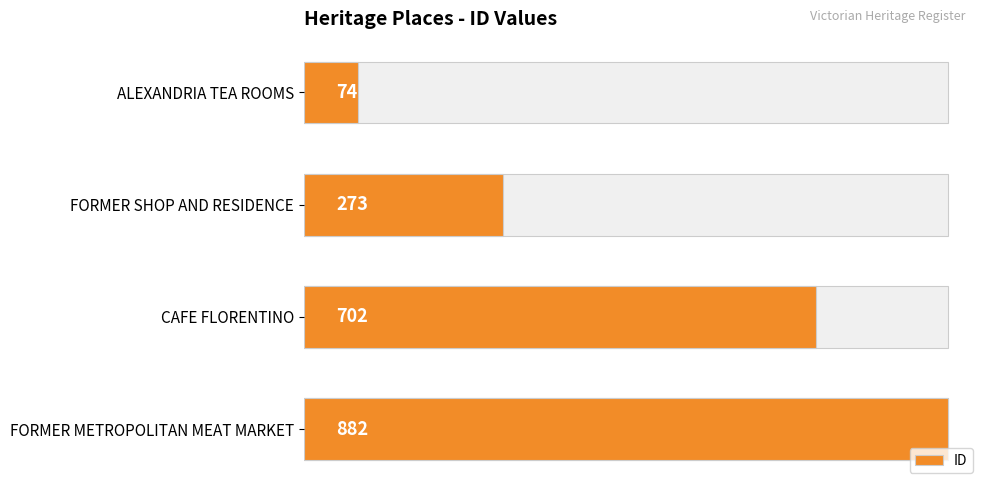

What is the value of the 1st bar from the left?

74